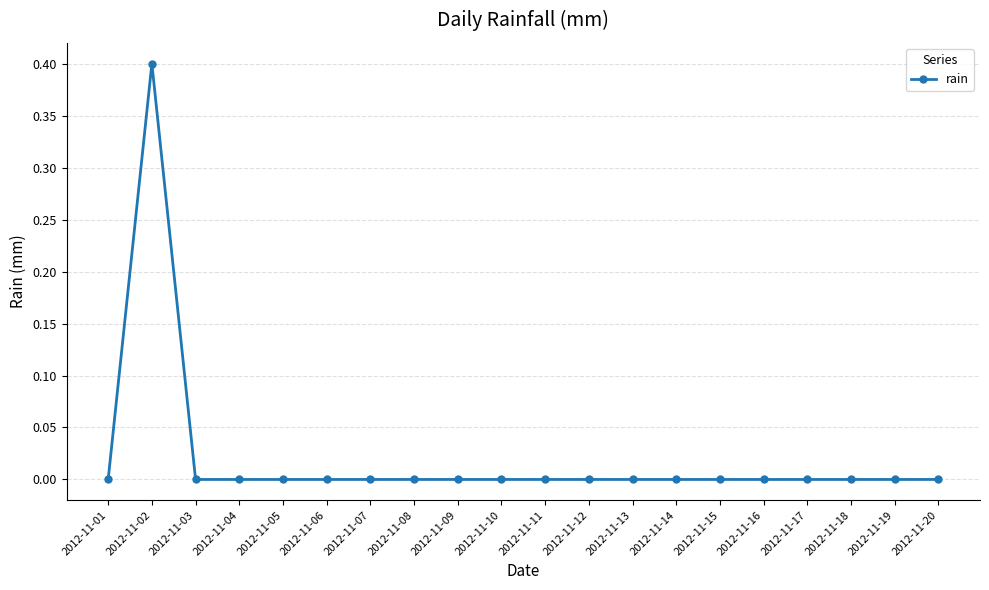

True or false: the data shows 0.0 at 2012-11-07.

True